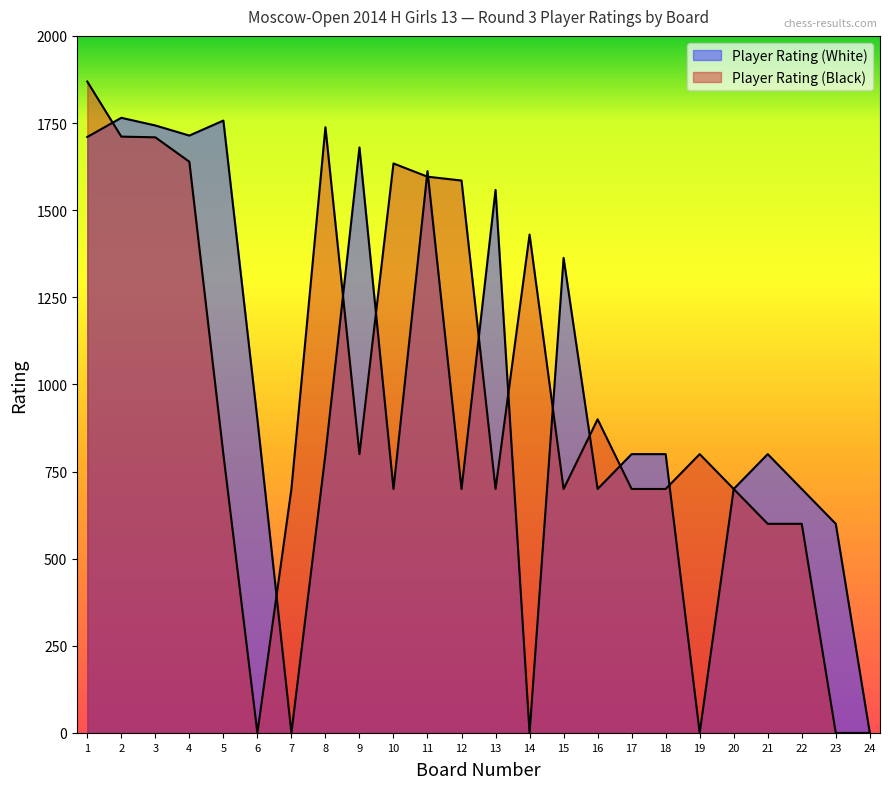

True or false: Player Rating (Black) has a value of 0 at 23.

True